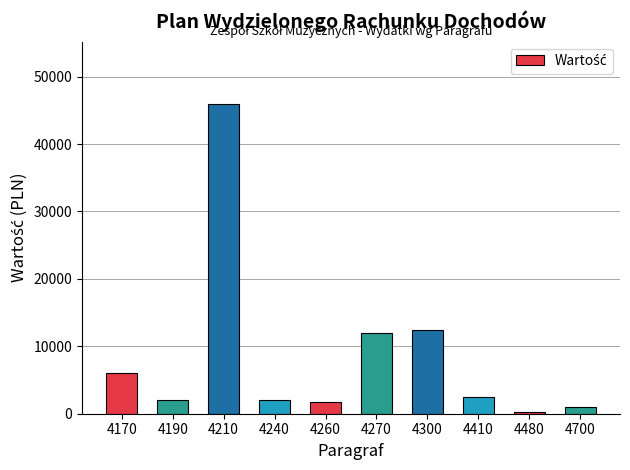

At which category does the chart reach its peak across all series?

4210